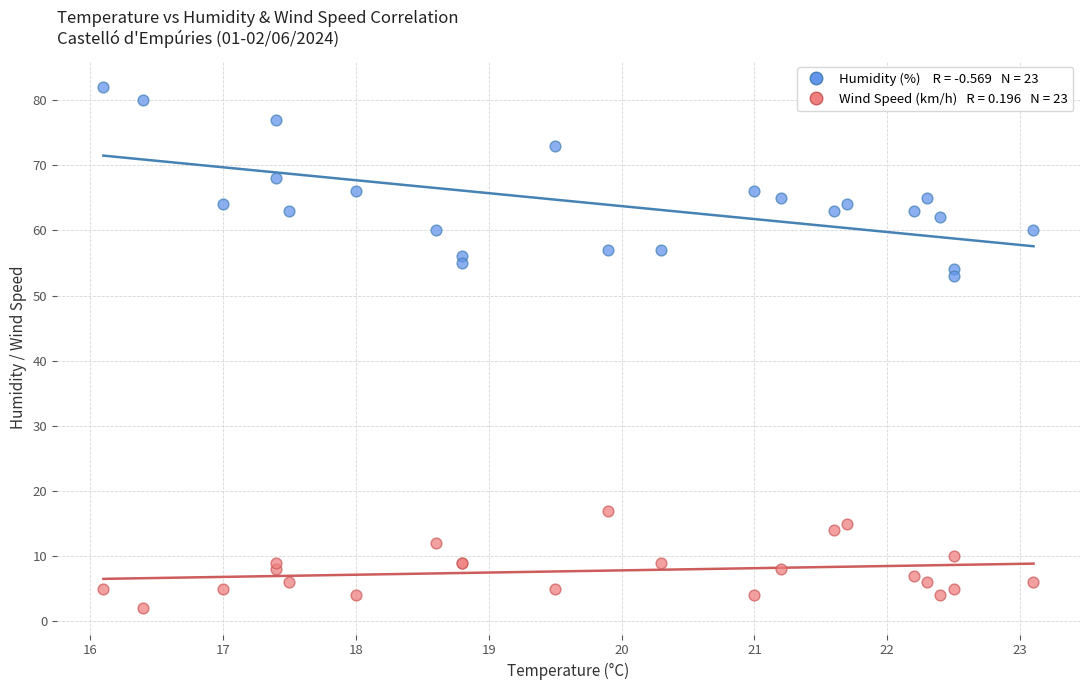

Across all series, what Y value is closest to 42?

53